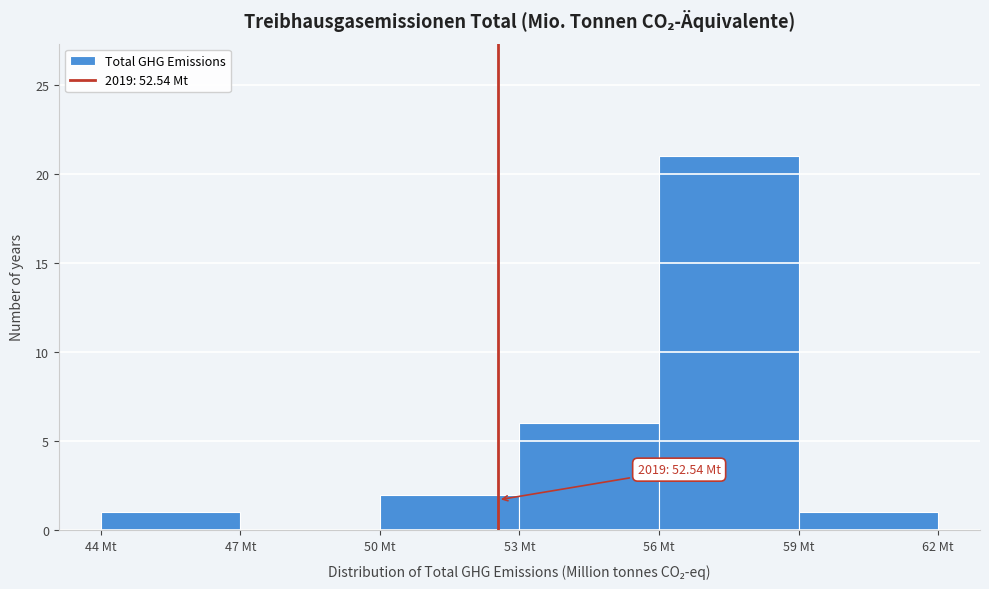

Over which range of the x-axis is the bar tallest?

56 to 59